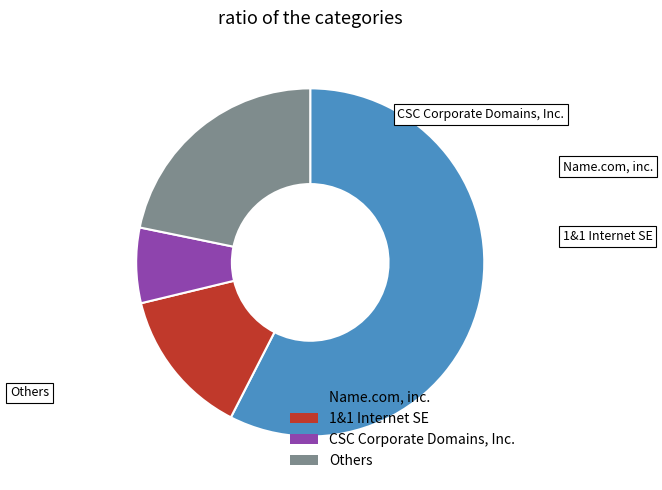

Combined, do CSC Corporate Domains, Inc. and 1&1 Internet SE account for over 50%?

No